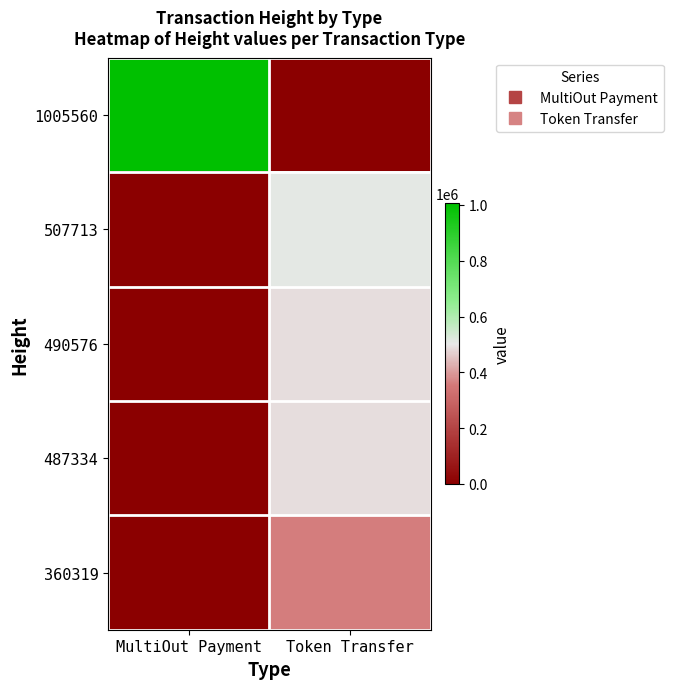

What is the greatest value displayed?

1005560